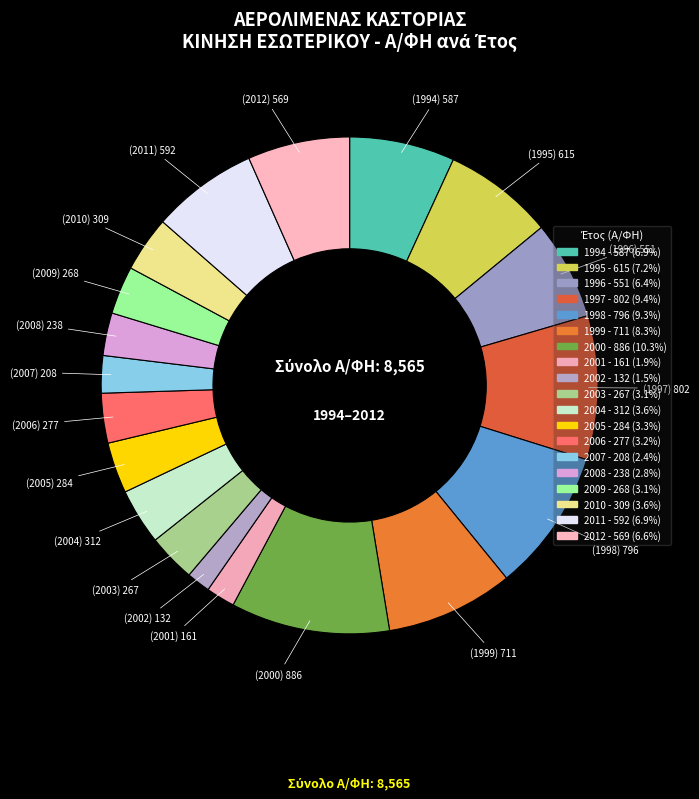

Is there any slice that represents more than half of the pie?

No